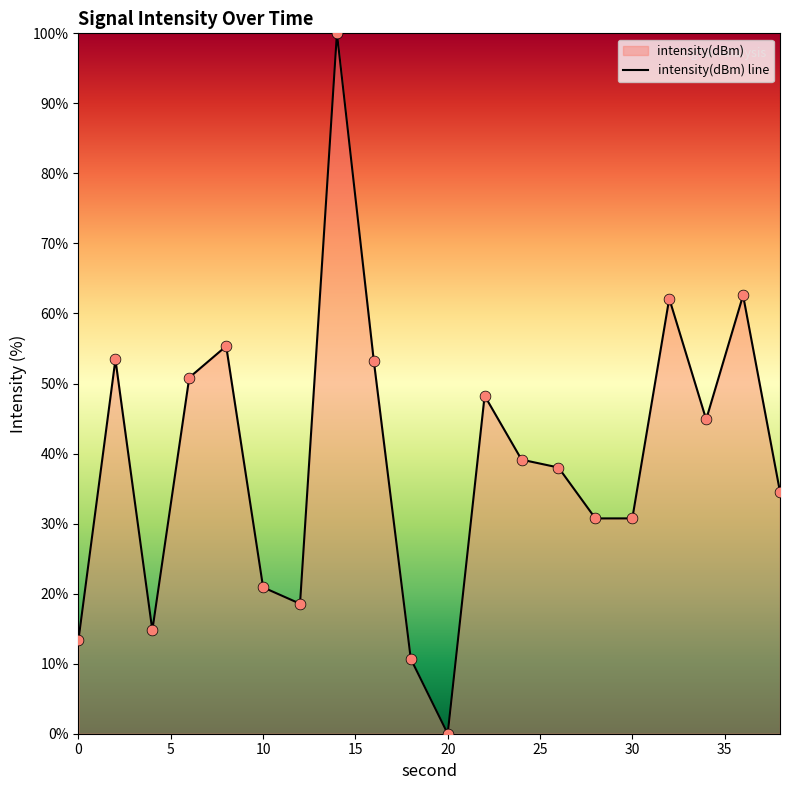

At which category does the chart reach its minimum across all series?

20